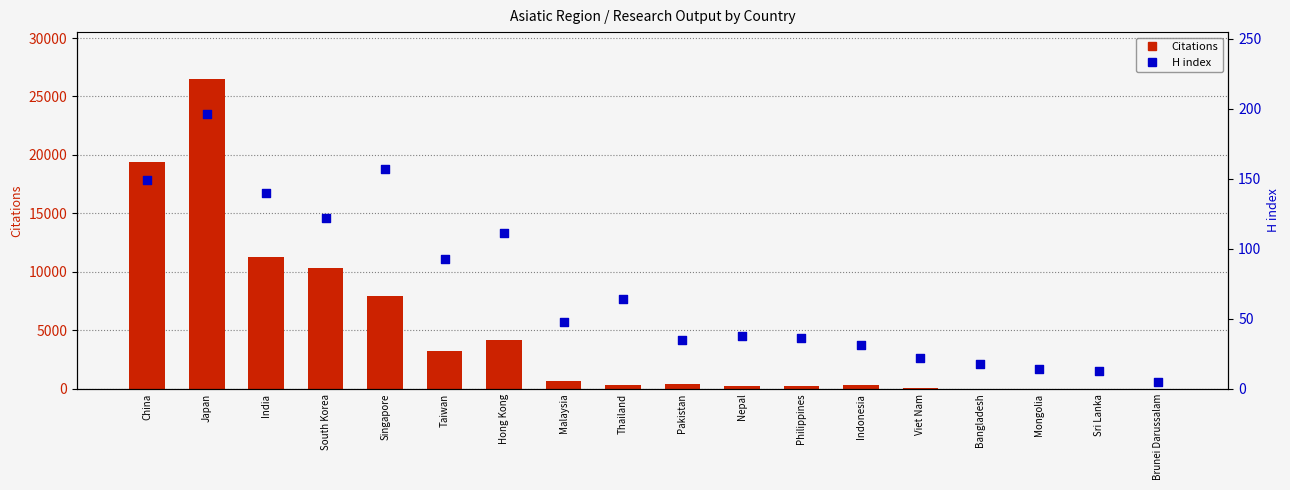

Which series has the largest total across all categories?

Citations